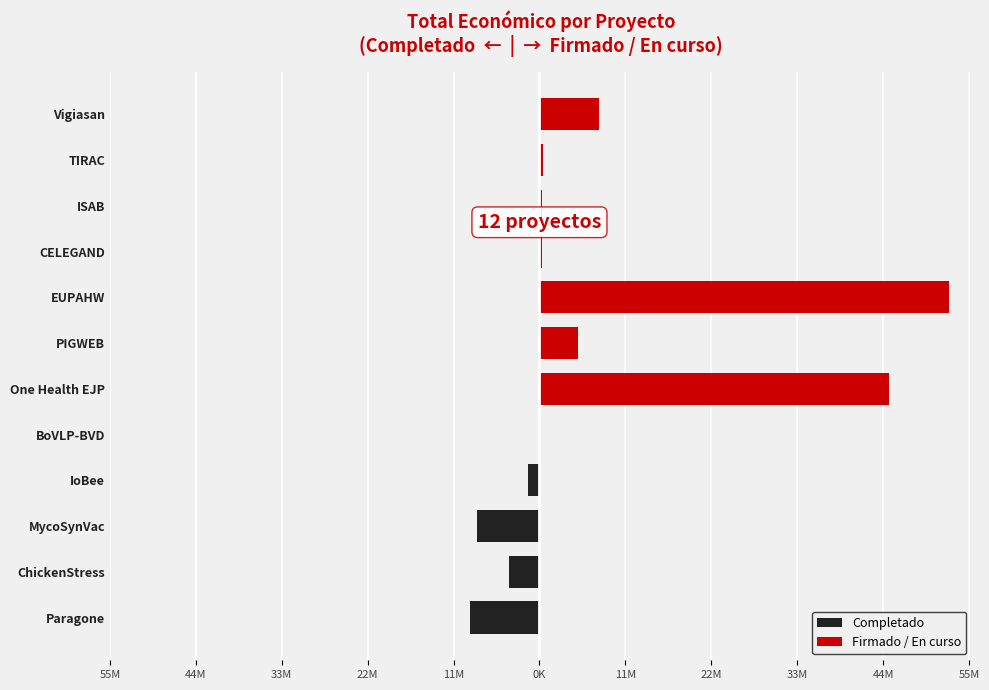

What is the average value of the Firmado / En curso series?

9291281